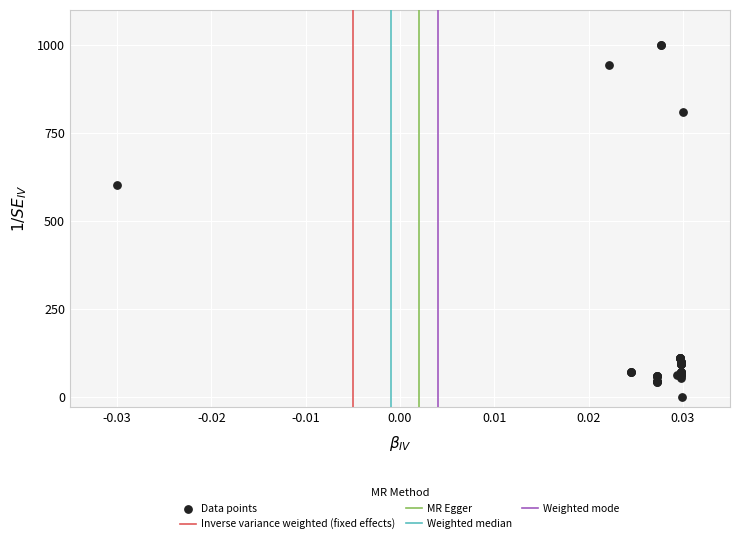

What Y value in the scatter plot is closest to 500?

603.3